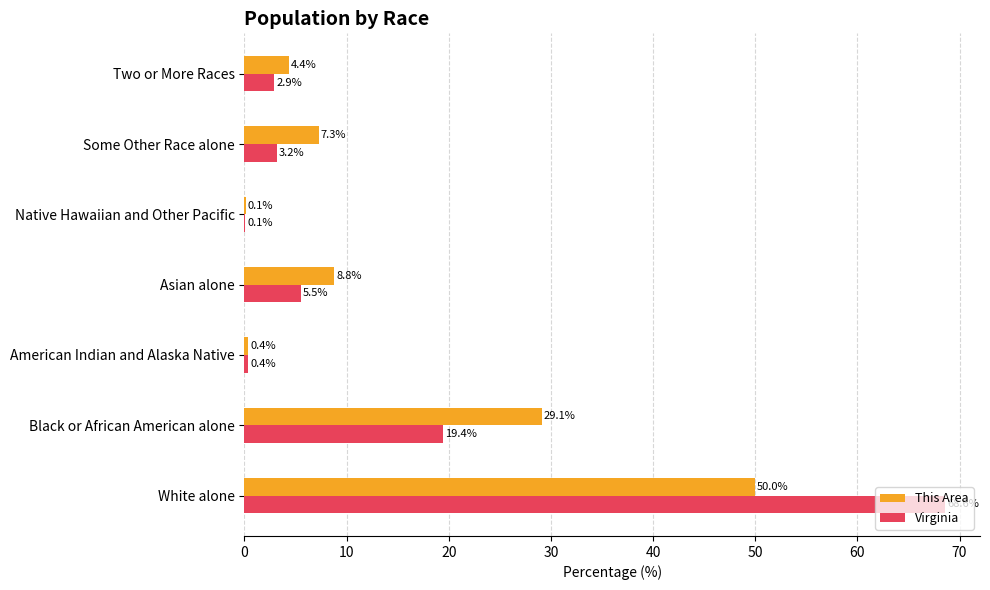

The This Area series shows 8.8 at Asian alone. True or false?

True